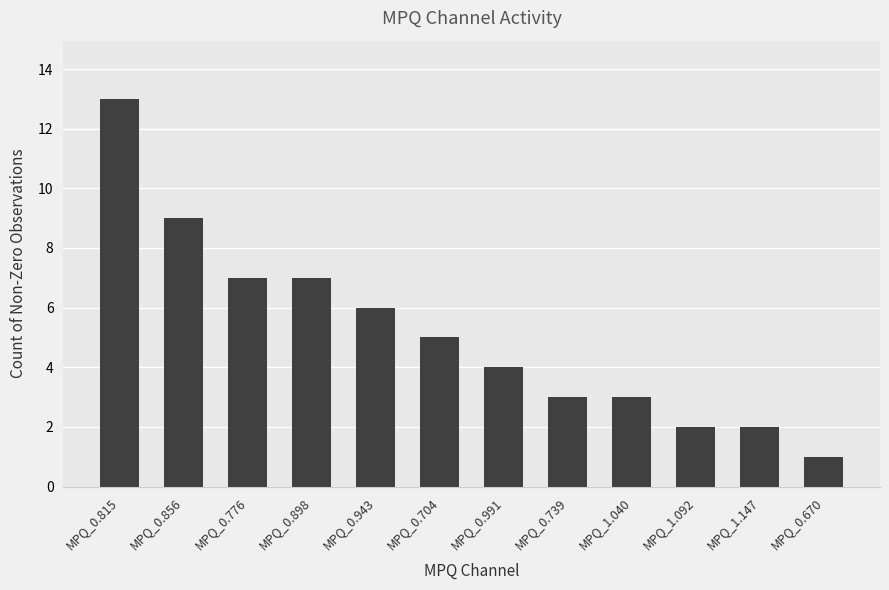

Which has a higher value, MPQ_0.898 or MPQ_1.147?

MPQ_0.898